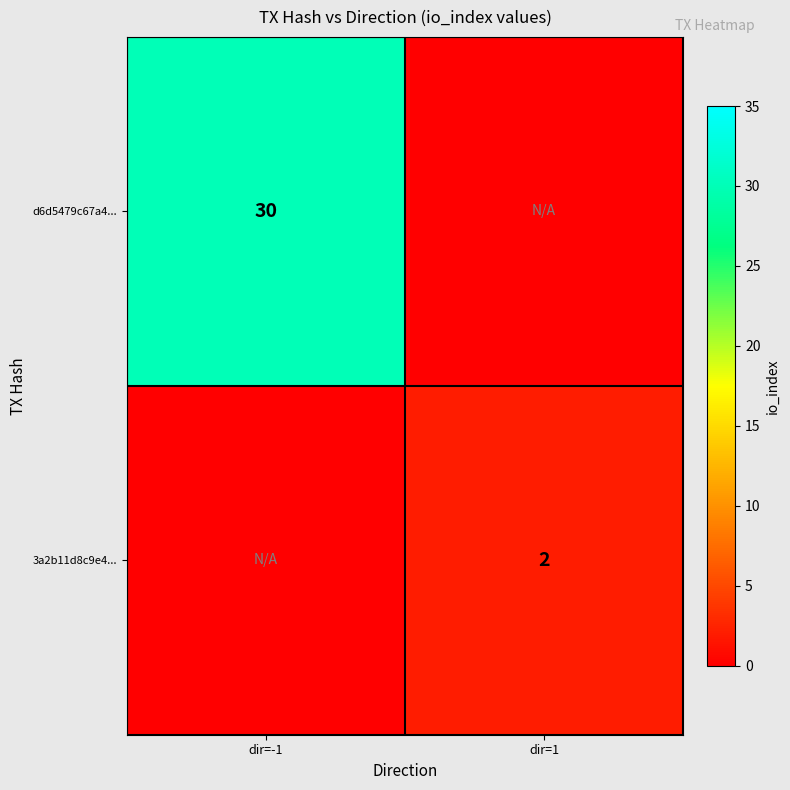

The d6d5479c67a4... series shows 30 at dir=-1. True or false?

True